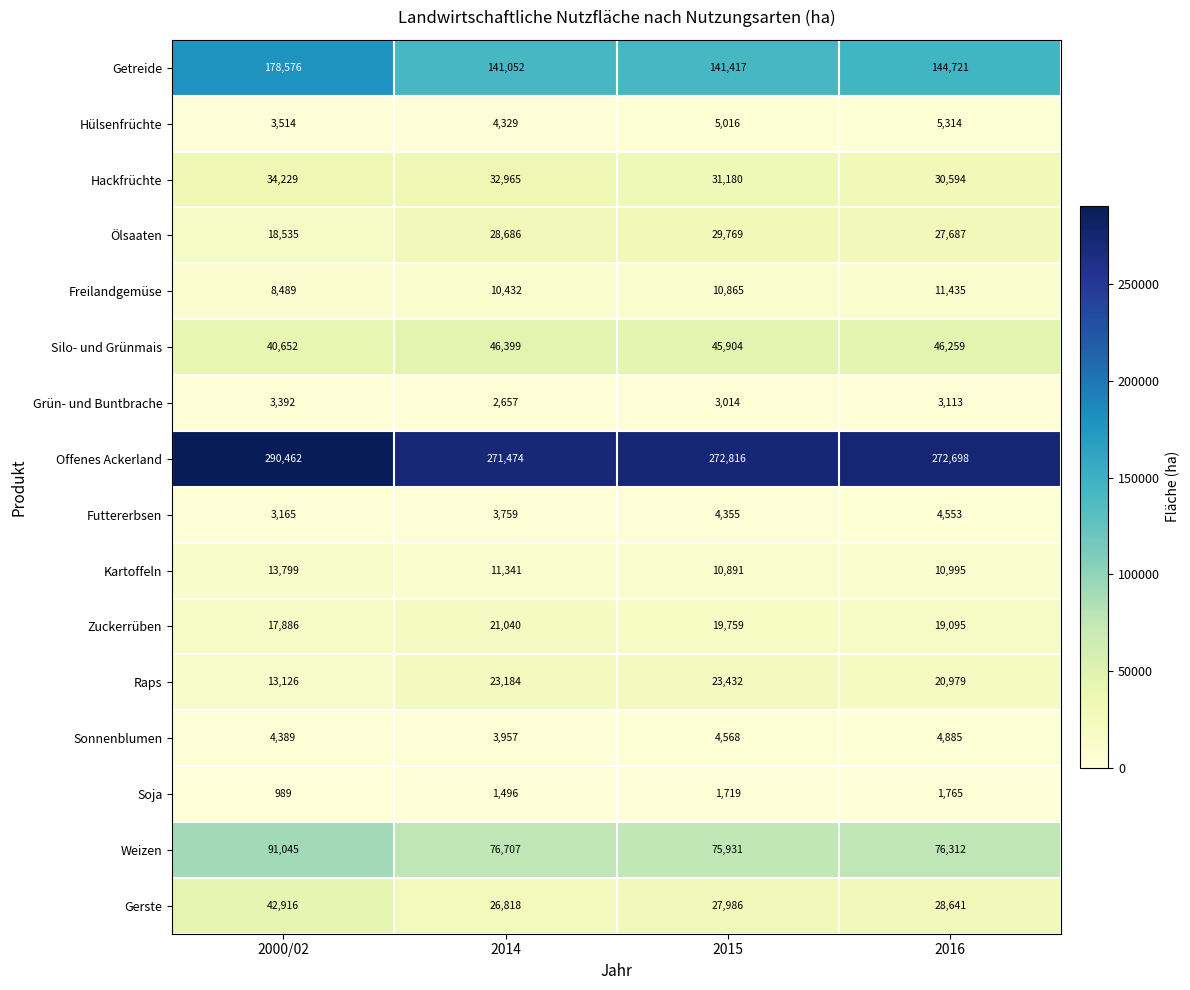

At how many categories does at least one series exceed 111858?

4